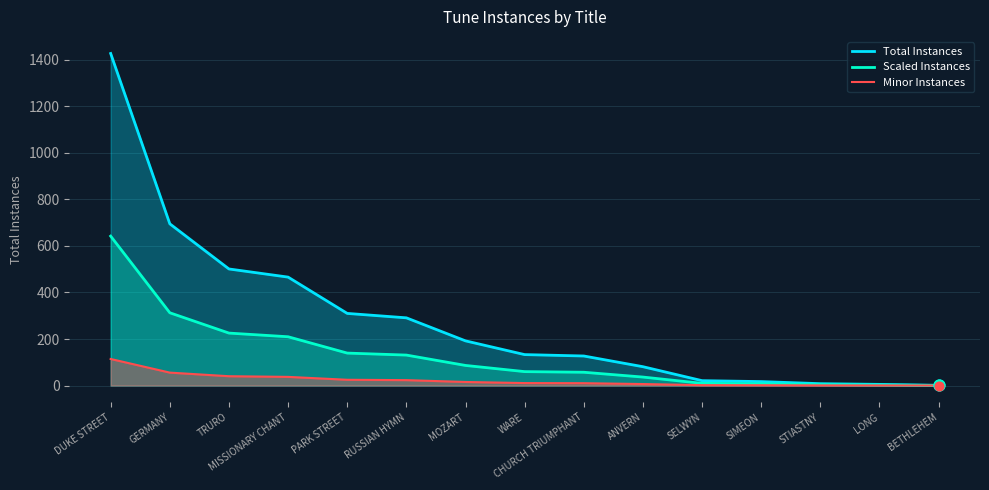

Which series contains the lowest Y value?

Minor Instances